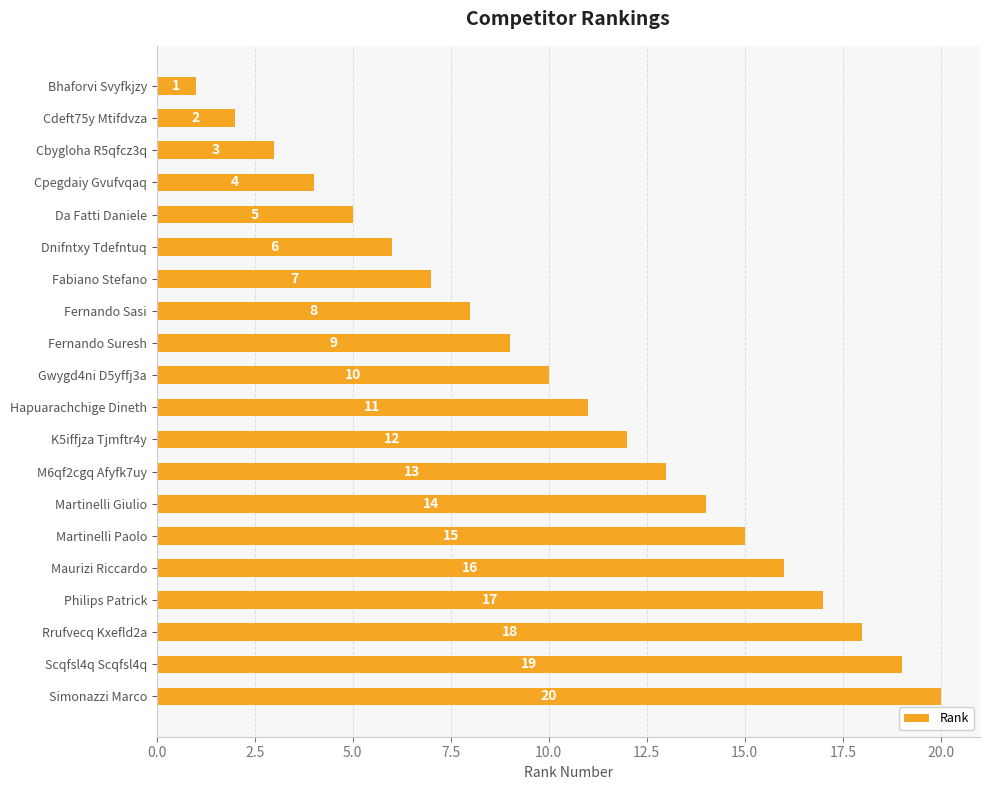

At which category does the chart reach its peak across all series?

Simonazzi Marco